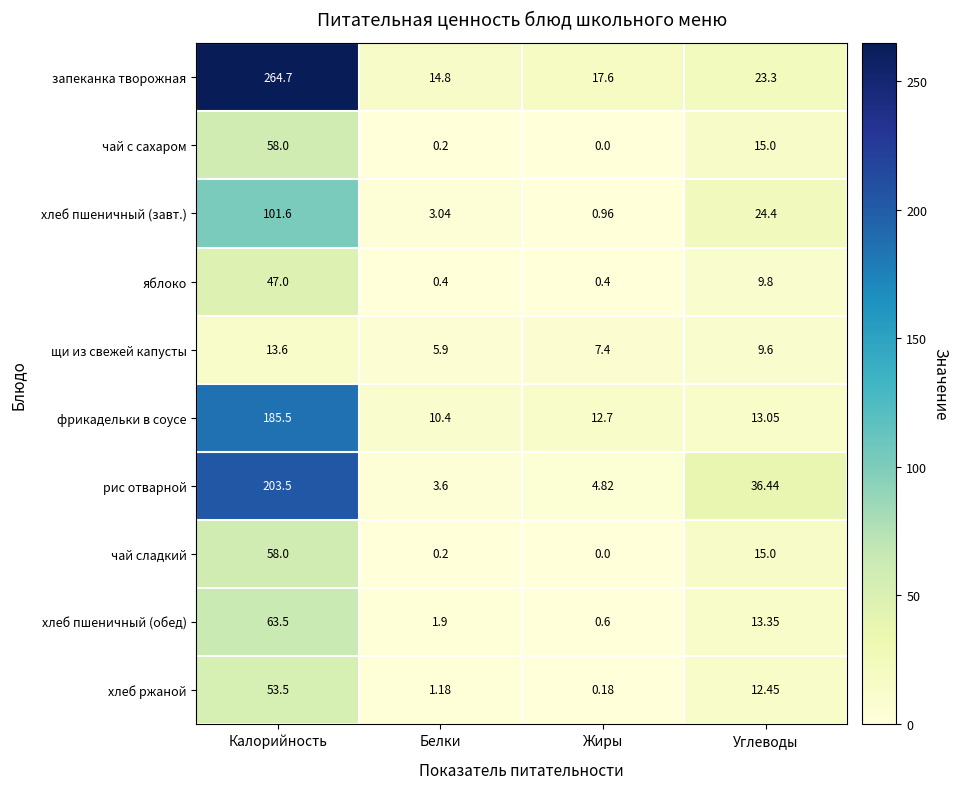

At which label does запеканка творожная first exceed 23?

Калорийность